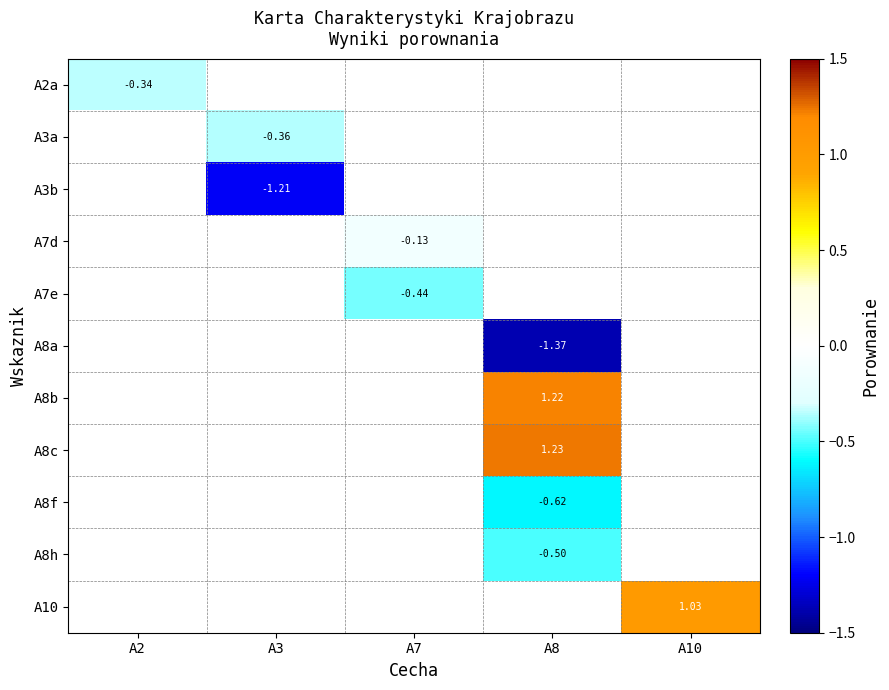

How many values in A2a are below zero?

1